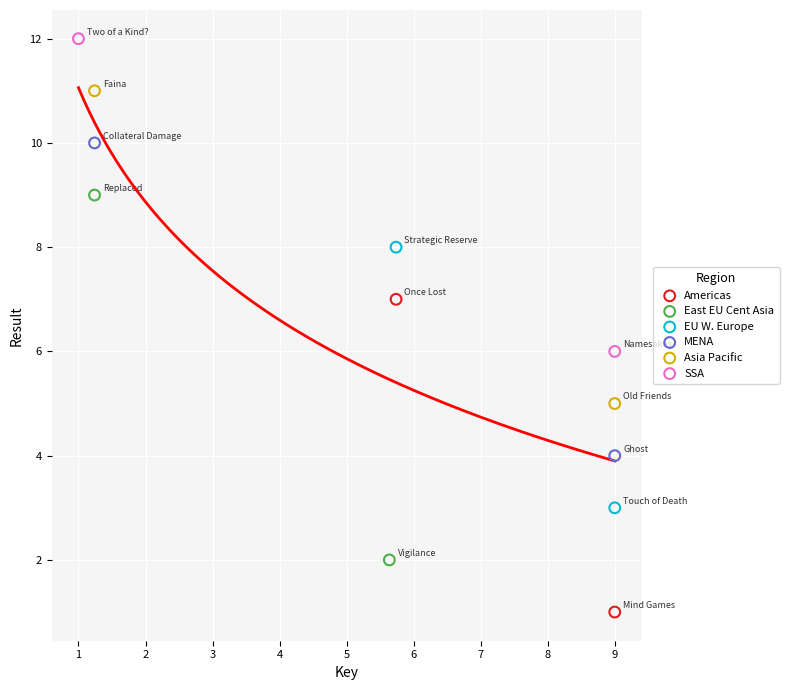

What are all the series names shown in the legend?

Americas, East EU Cent Asia, EU W. Europe, MENA, Asia Pacific, SSA